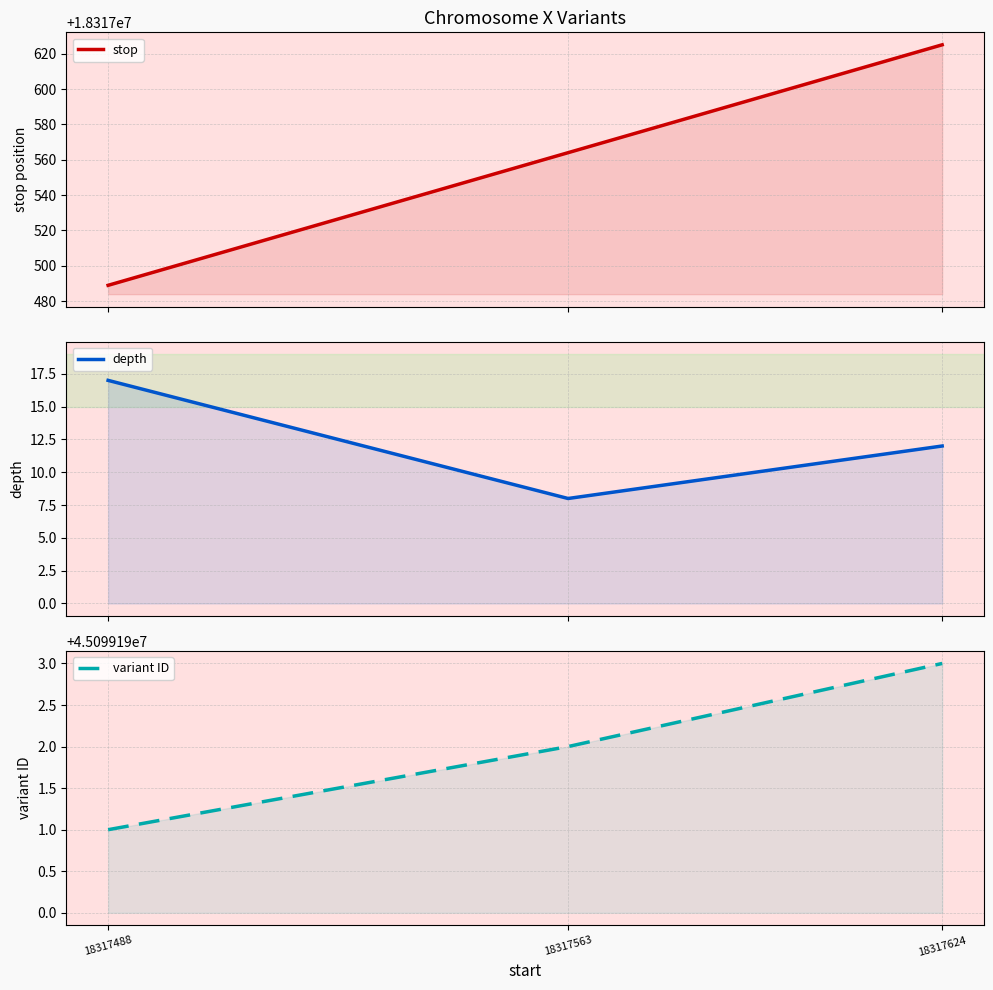

Between 18317563 and 18317488, which is larger?

18317563